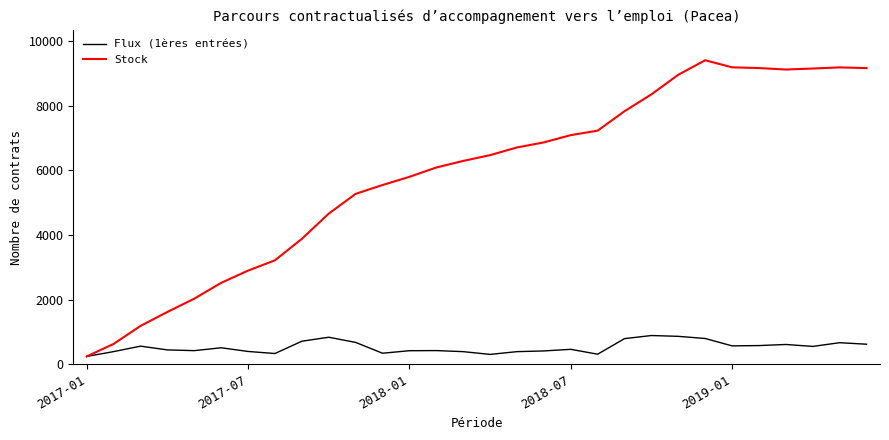

Rank the series by their maximum value, from highest to lowest.

Stock, Flux (1ères entrées)